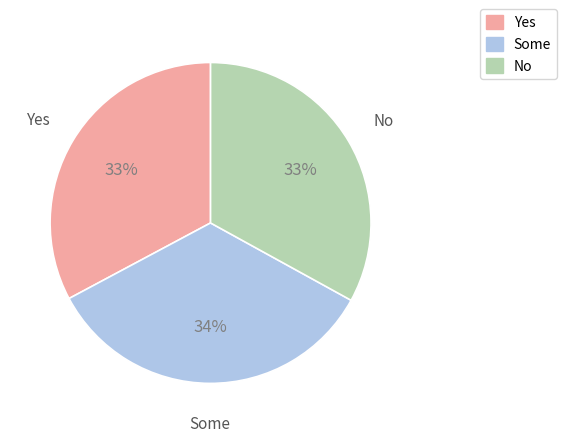

To the nearest percent, what is the difference between the largest and smallest slice percentages?

1%